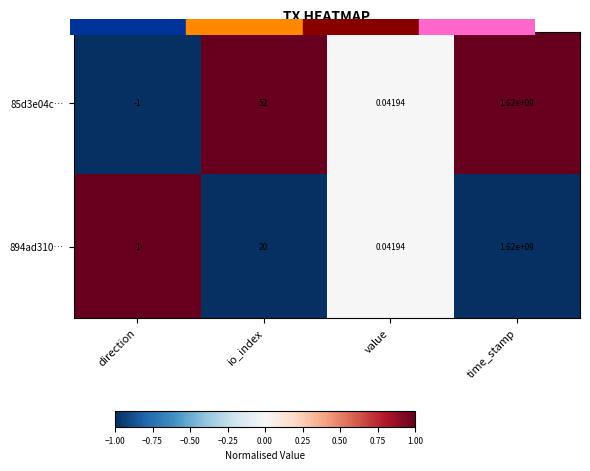

Which label corresponds to the smallest value in the chart?

direction